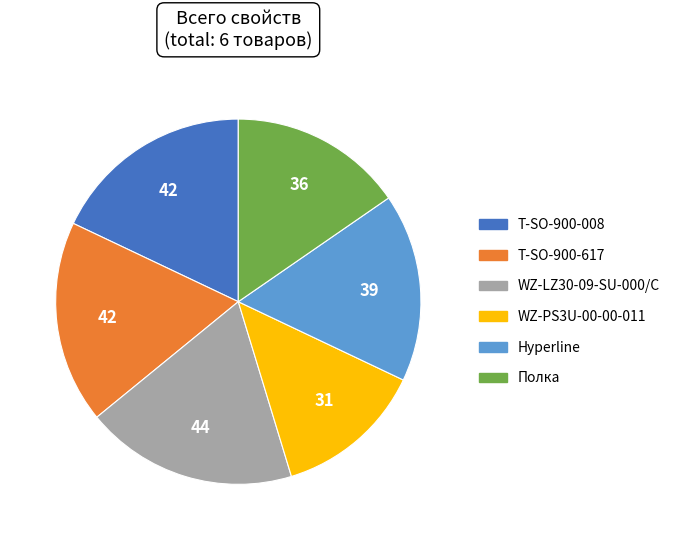

How many segments does this pie chart have?

6